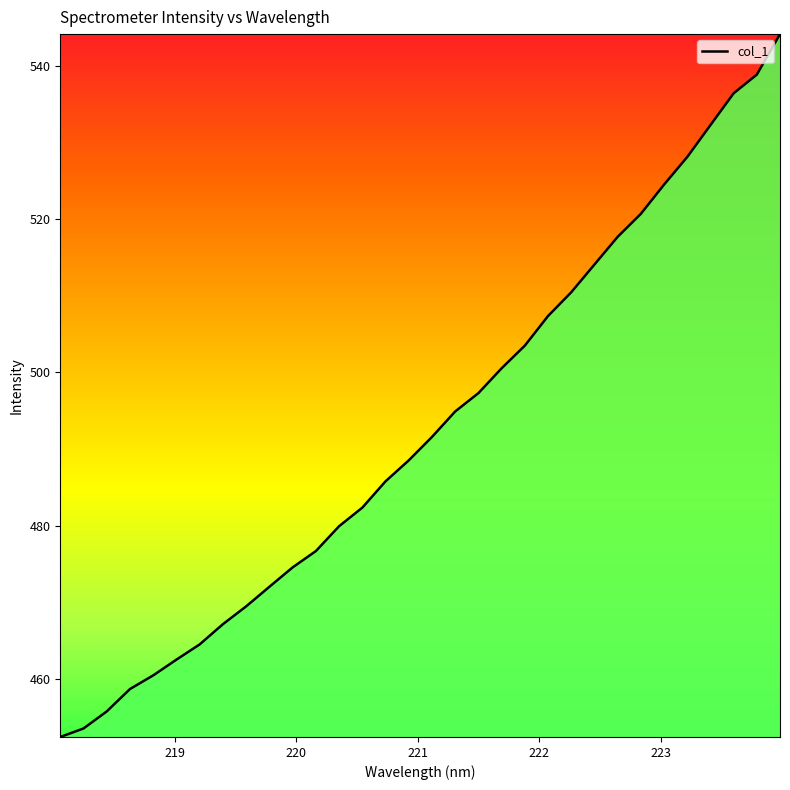

What is the greatest value displayed?

544.1